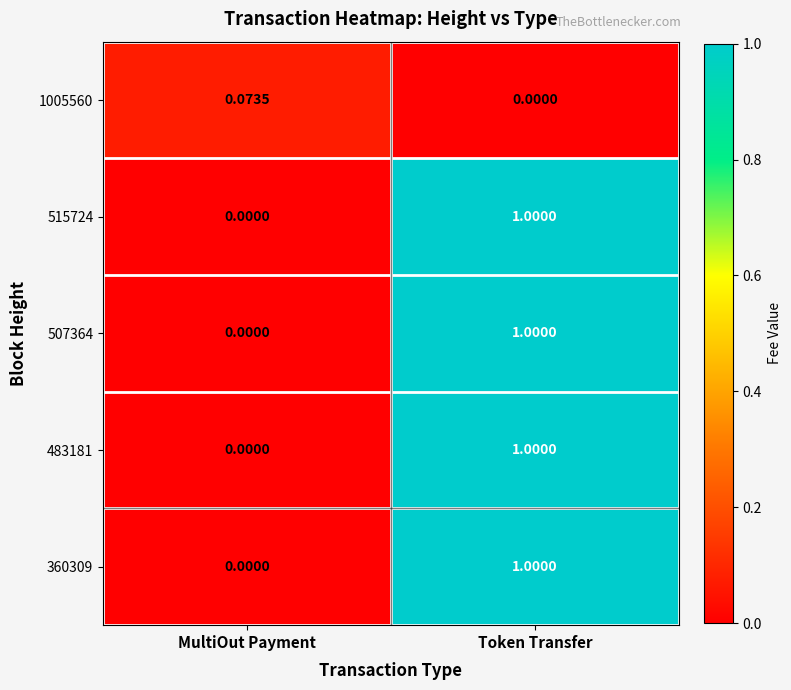

How many categories are shown in the chart?

2